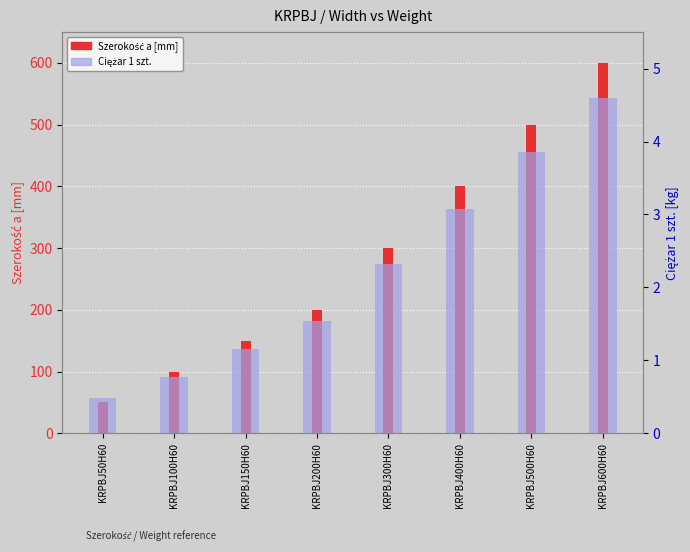

What is the spread (max minus min) of values at KRPBJ50H60?

49.5